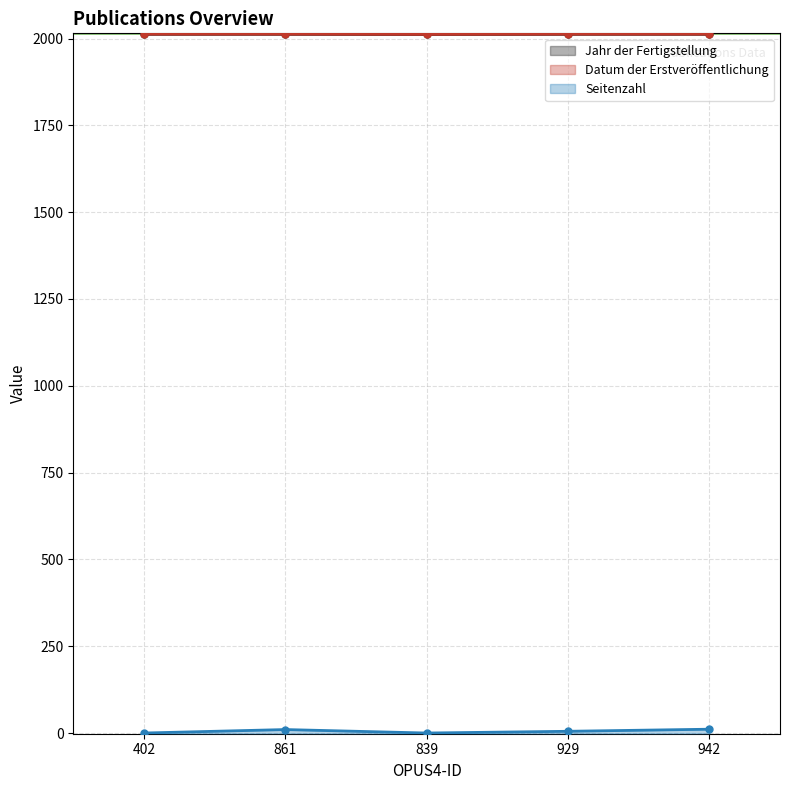

True or false: Datum der Erstveröffentlichung has more than 1 interior local peaks.

False